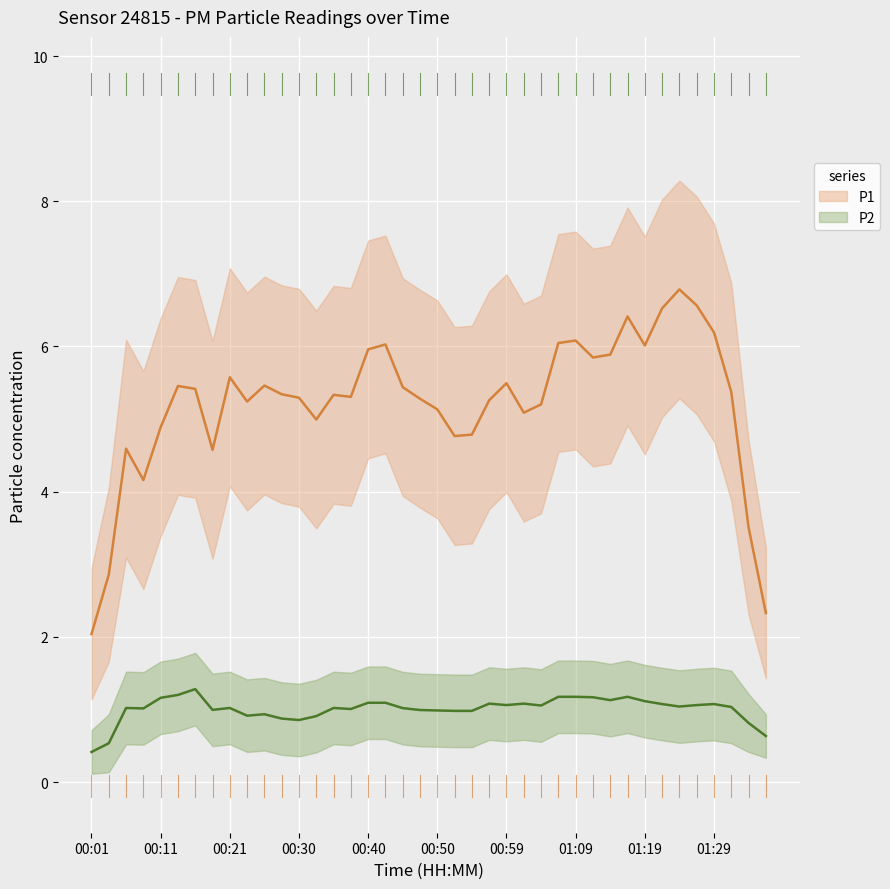

Is the value of P2 mean at 37 greater than the value of P1 mean at 39?

No